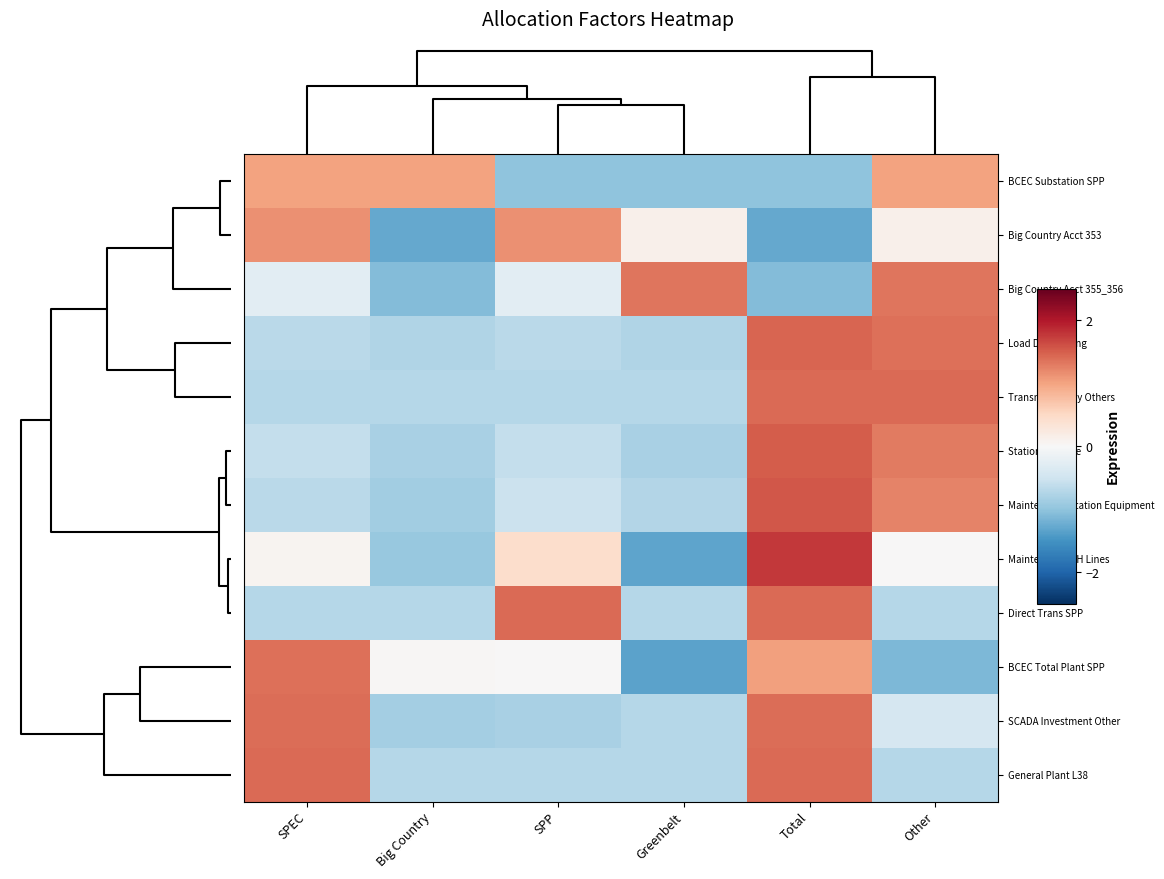

At which category is the sum across all series the highest?

Total